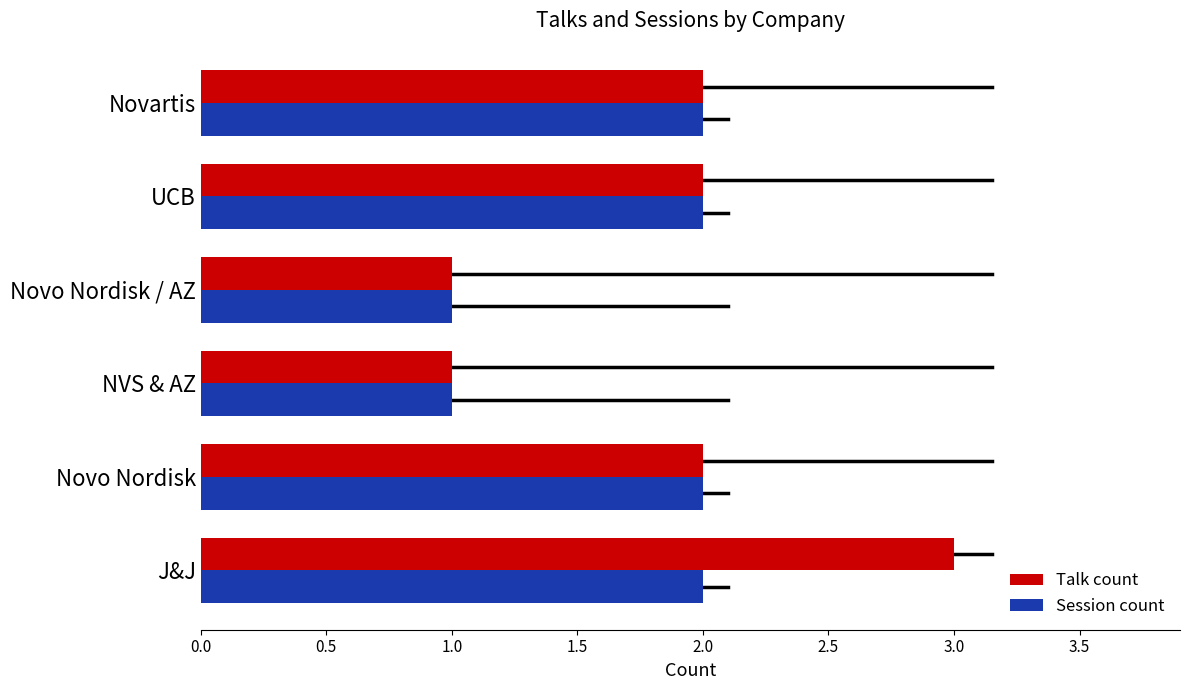

Is the value of Session count at Novo Nordisk / AZ greater than the value of Talk count at J&J?

No